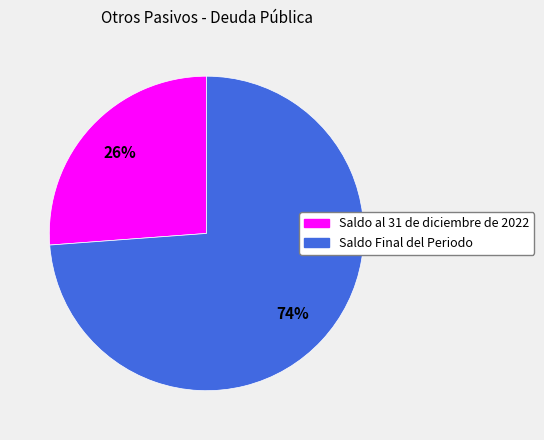

What is the largest slice in the pie chart?

Saldo Final del Periodo